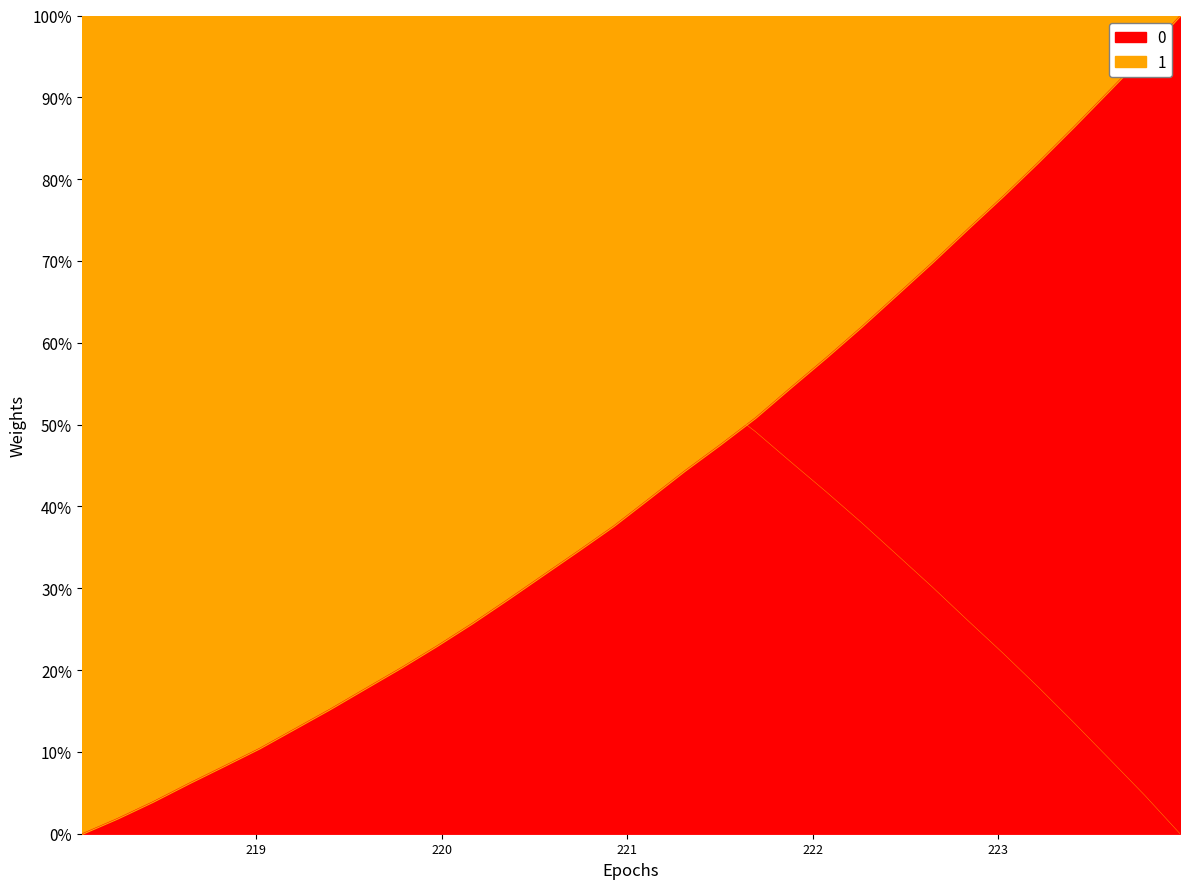

The chart shows a value of 0.1 at 218.6332. True or false?

True